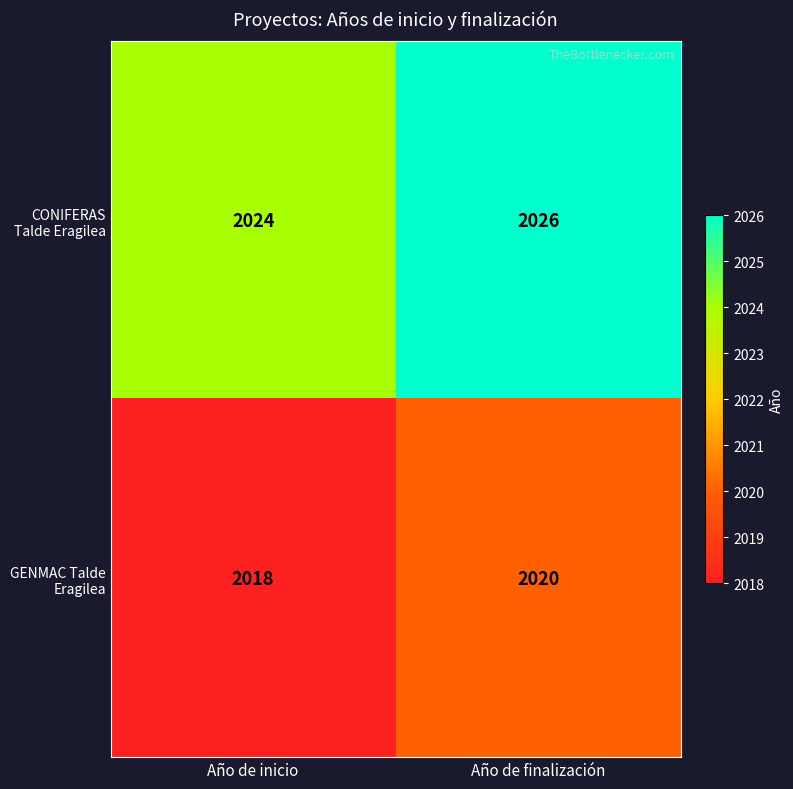

True or false: CONIFERAS Talde Eragilea has a value of 2652 at Año de finalización.

False